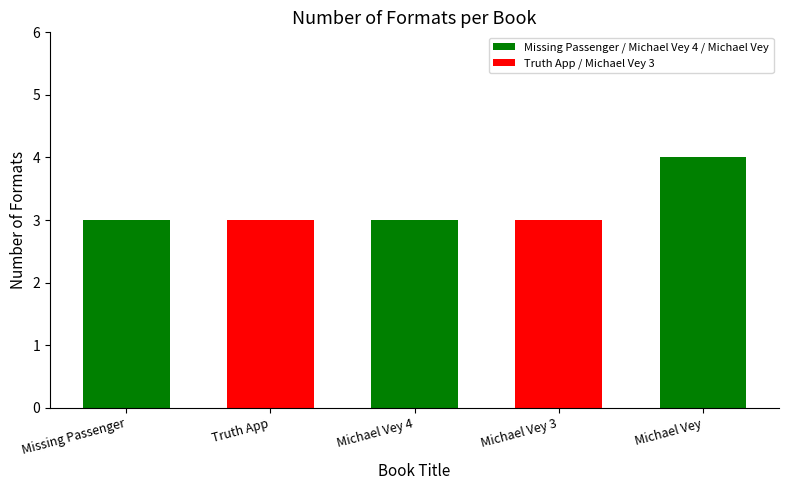

Read the value at Missing Passenger.

3